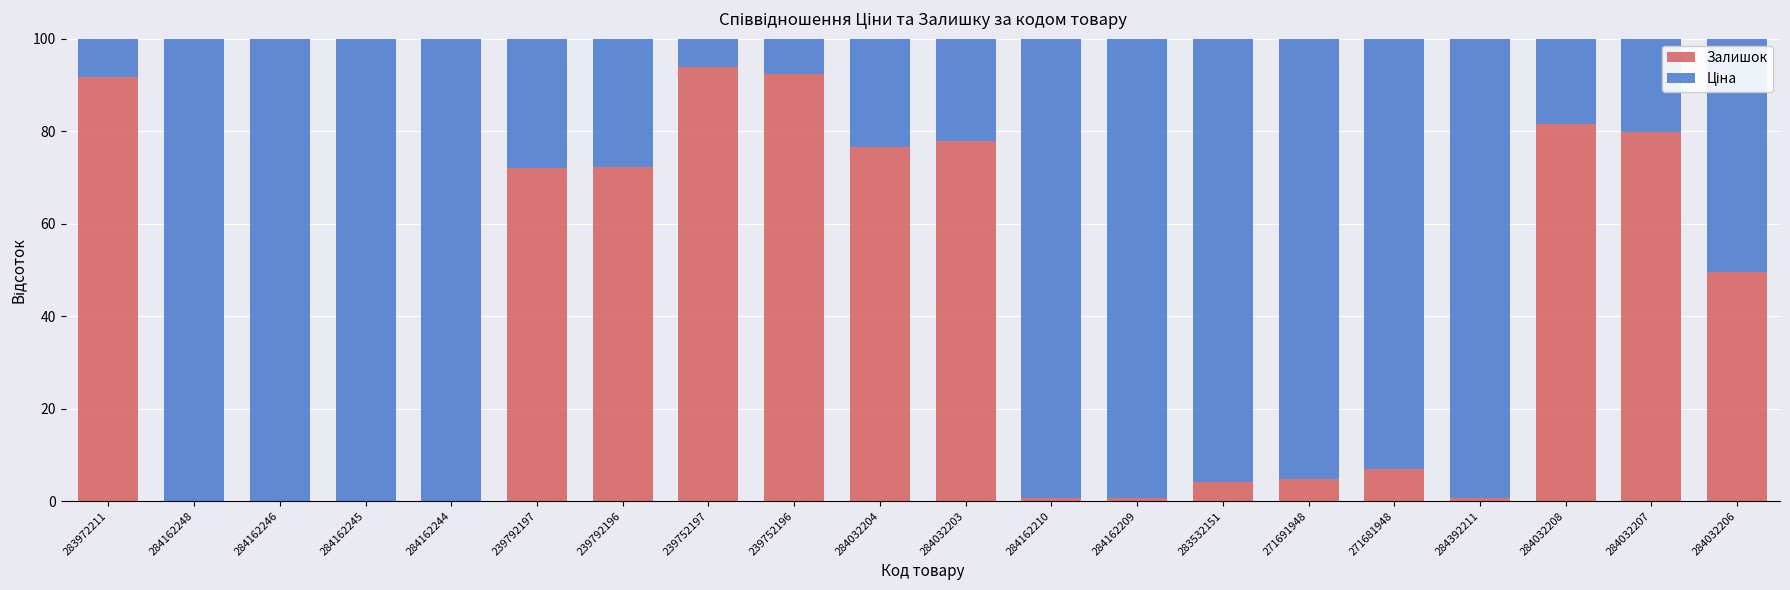

Are the bars horizontal?

No